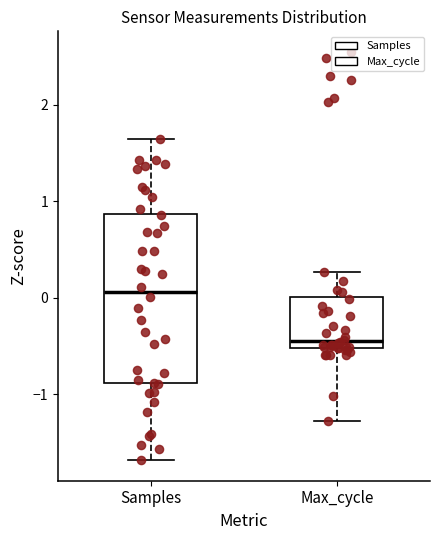

Which box is the tallest, from its lower edge to its upper edge?

Samples